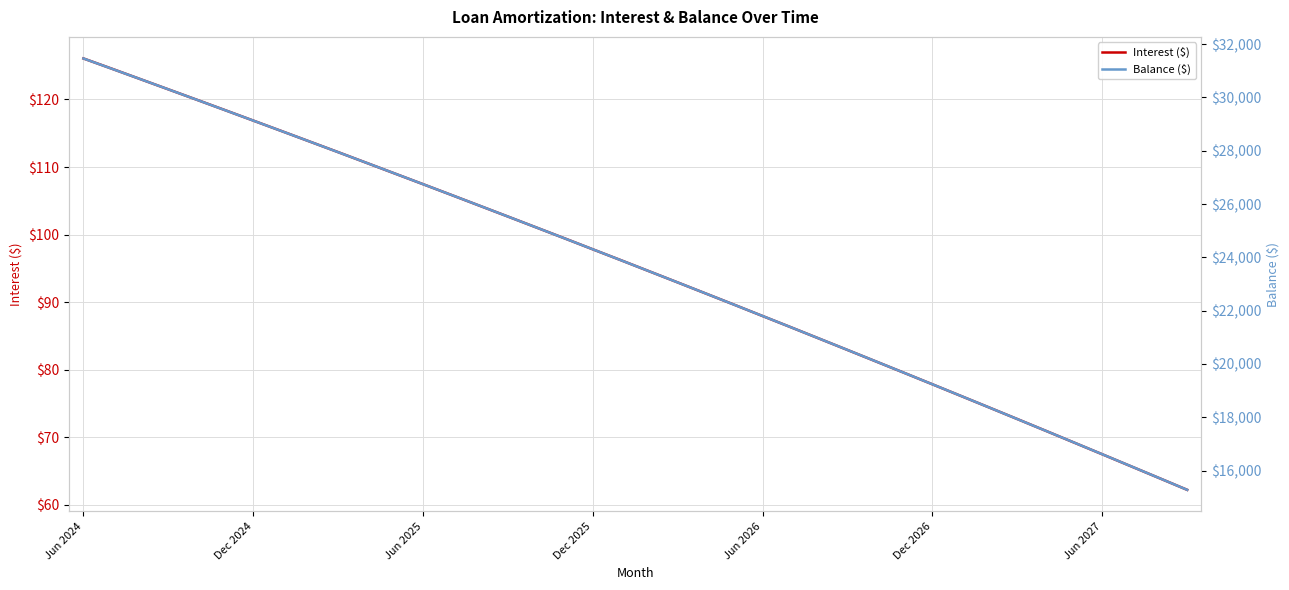

Where does the Interest ($) series first go above 96?

Jun 2024